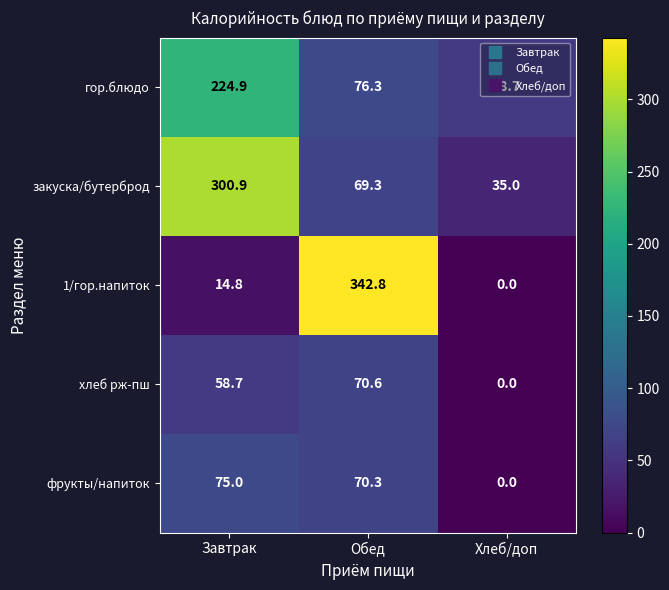

Is it true that гор.блюдо equals 58.7 at Хлеб/доп?

True